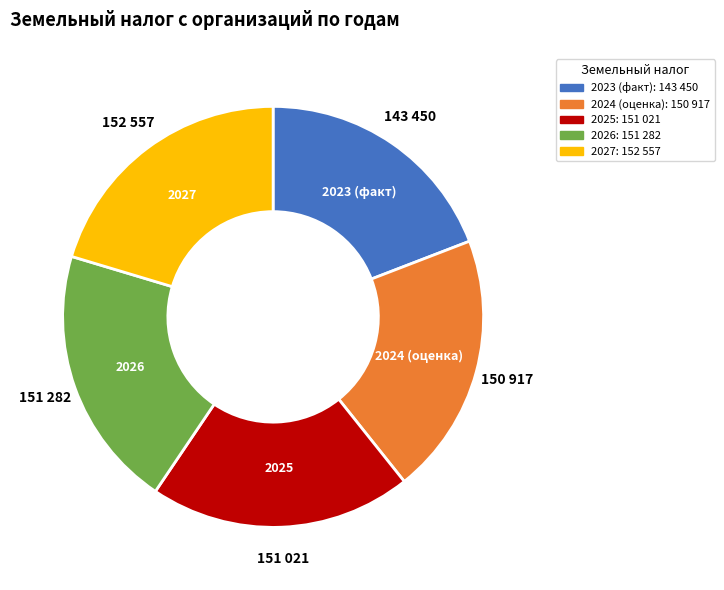

Which slice is the smallest?

2023 (факт)